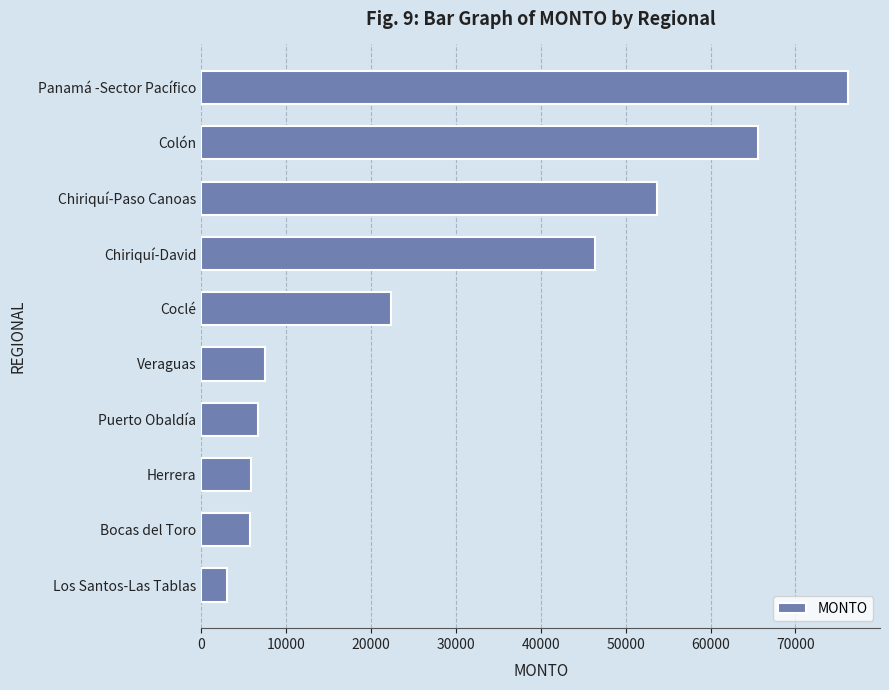

Read the value at Puerto Obaldía.

6690.0